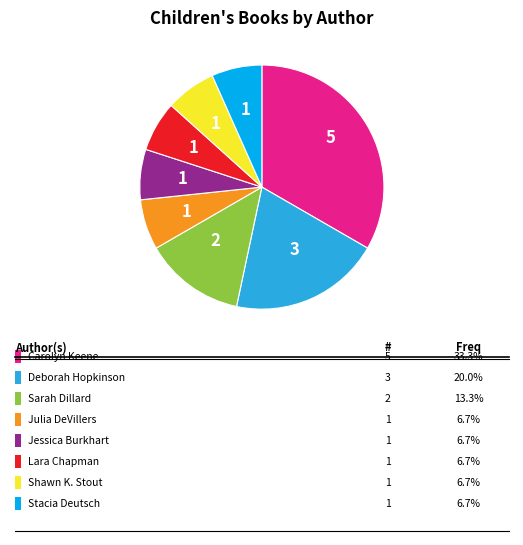

Does any single category account for the majority?

No